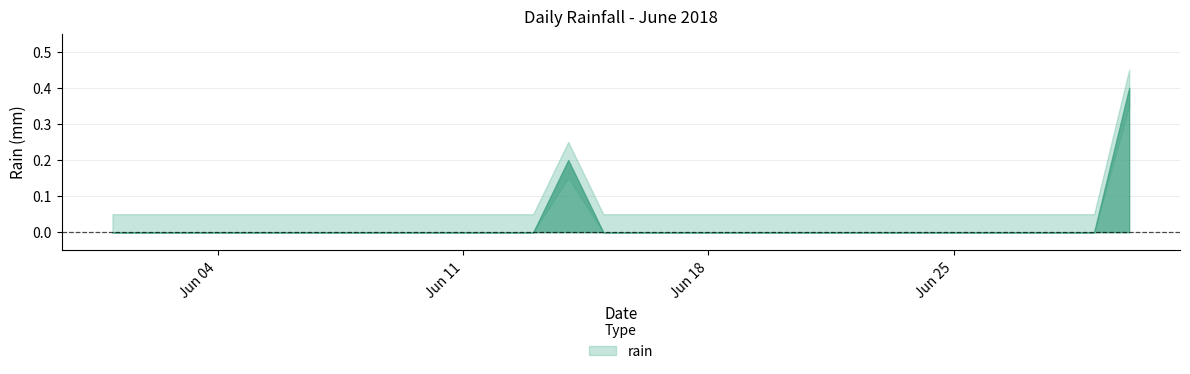

List the labels in order of value, smallest first.

2018-06-01, 2018-06-02, 2018-06-03, 2018-06-04, 2018-06-05, 2018-06-06, 2018-06-07, 2018-06-08, 2018-06-09, 2018-06-10, 2018-06-11, 2018-06-12, 2018-06-13, 2018-06-15, 2018-06-16, 2018-06-17, 2018-06-18, 2018-06-19, 2018-06-20, 2018-06-21, 2018-06-22, 2018-06-23, 2018-06-24, 2018-06-25, 2018-06-26, 2018-06-27, 2018-06-28, 2018-06-29, 2018-06-14, 2018-06-30